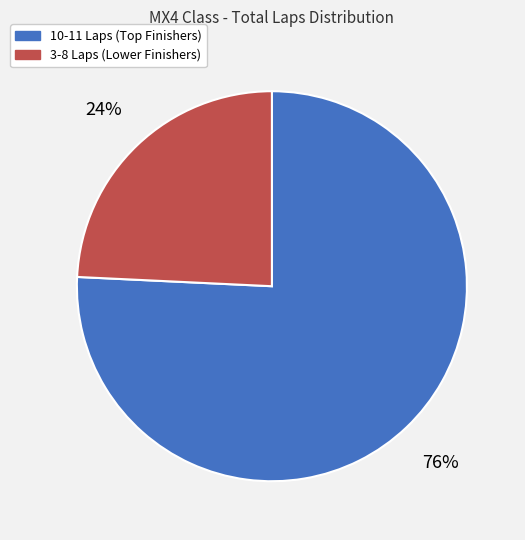

Is there any slice that represents more than half of the pie?

Yes